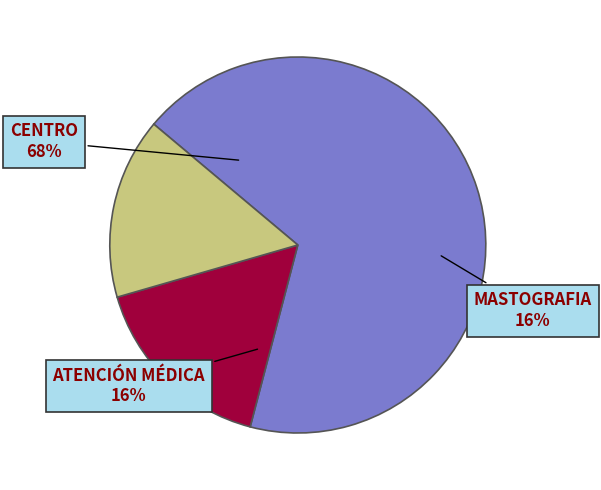

To the nearest percent, what is the average slice percentage?

33%